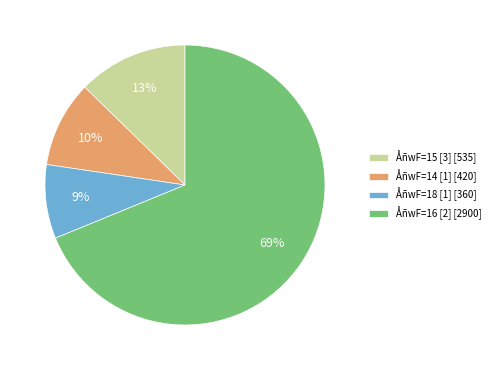

What is the smallest slice in the pie chart?

ÅñwF=18 [1] [360]